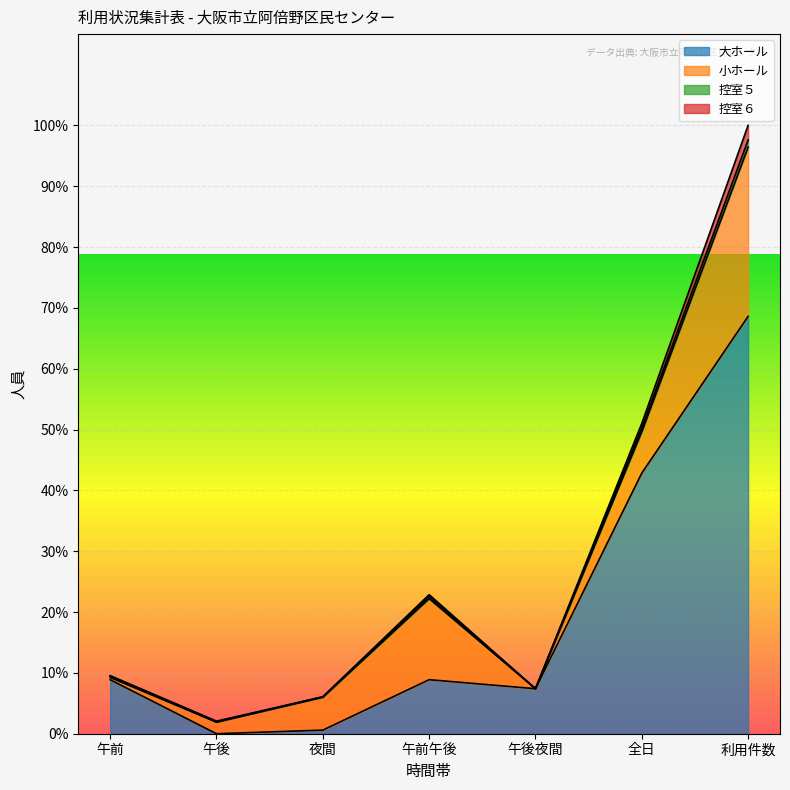

What are all the series names shown in the legend?

大ホール, 小ホール, 控室５, 控室６